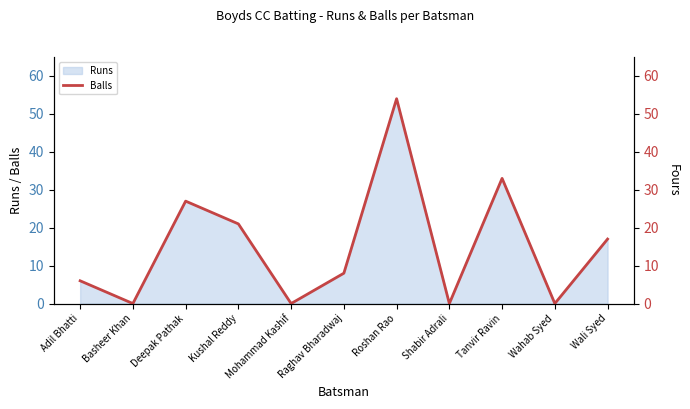

How many interior local valleys (lower than both neighbors) does the data have?

4